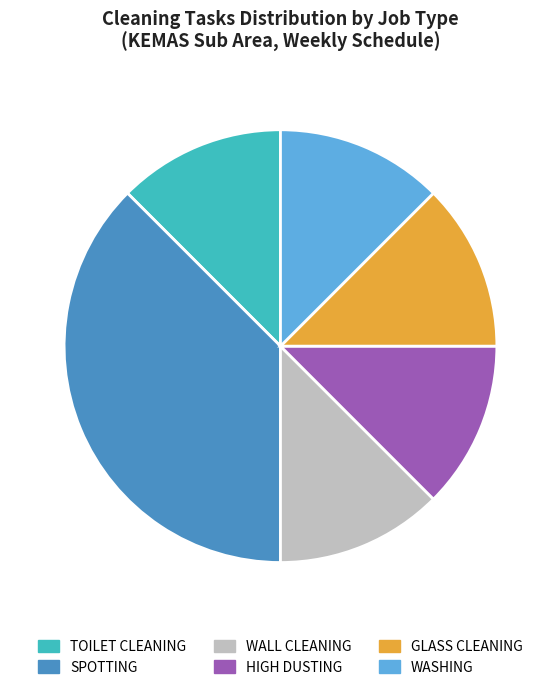

What is the largest slice in the pie chart?

SPOTTING